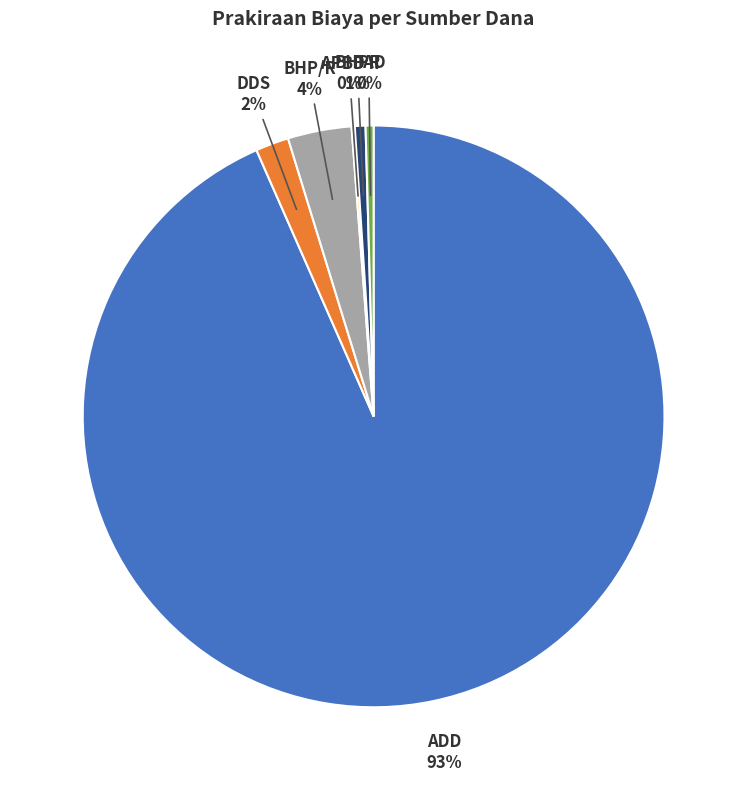

Do BHP/R and DDS together represent more than half of the pie?

No